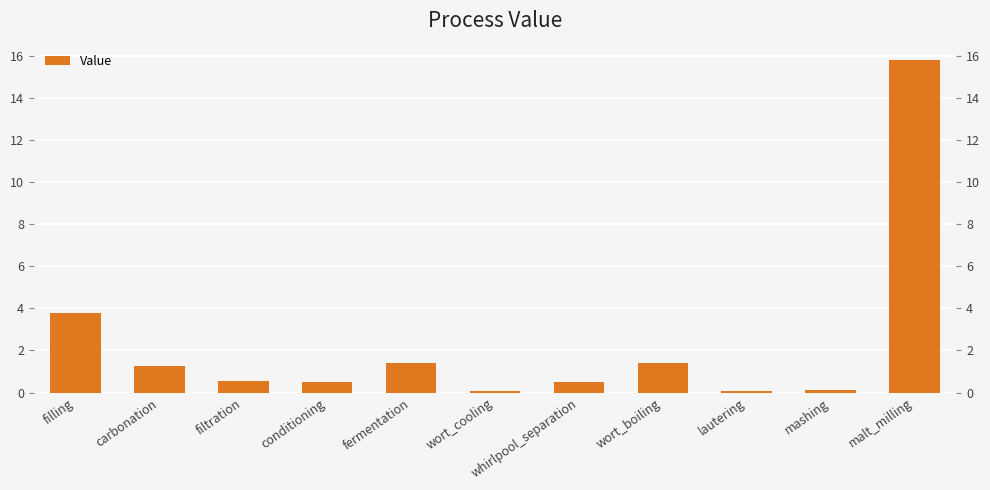

Does the chart contain stacked bars?

No